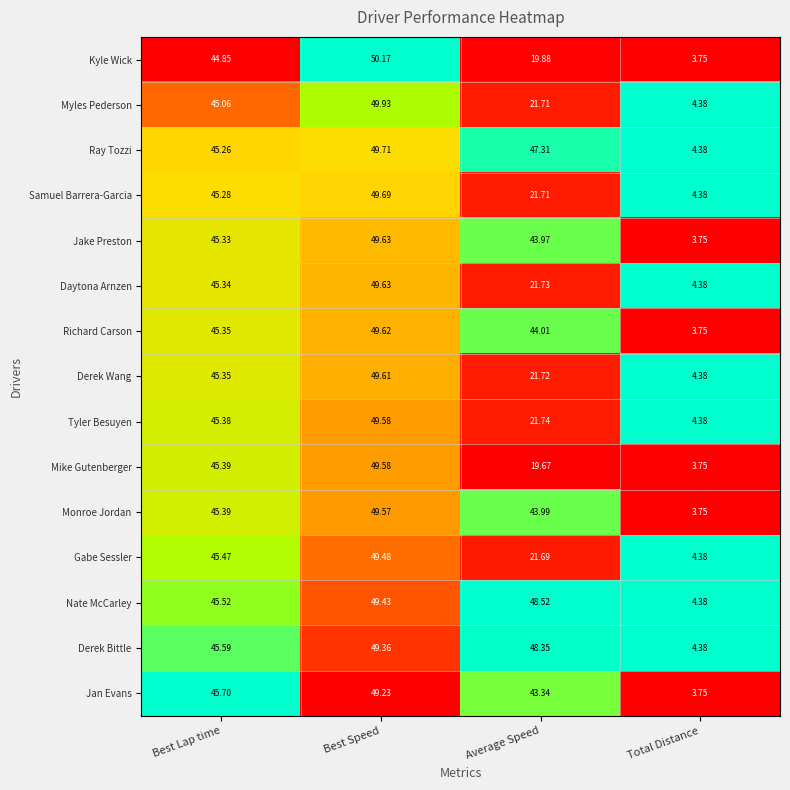

List the labels in order of Nate McCarley value, smallest first.

Total Distance, Best Lap time, Average Speed, Best Speed